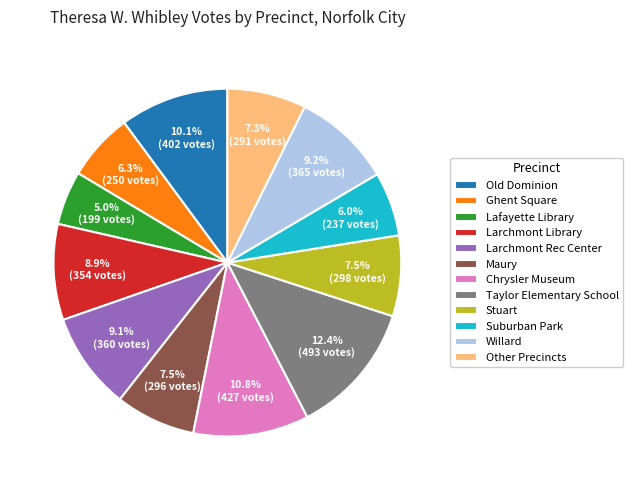

Combined, do Lafayette Library and Maury account for over 50%?

No